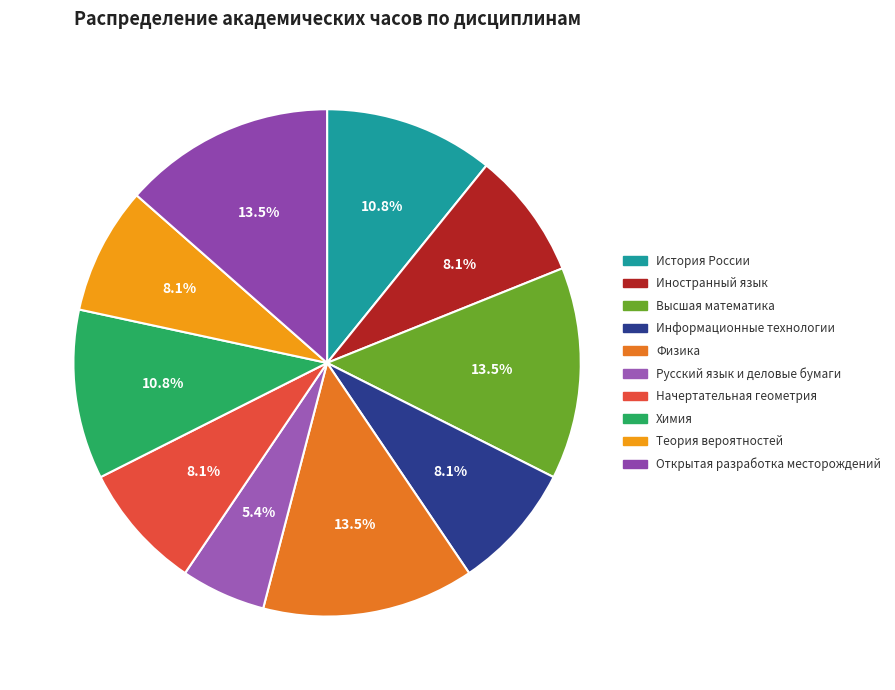

Does Теория вероятностей represent more than half of the total?

No